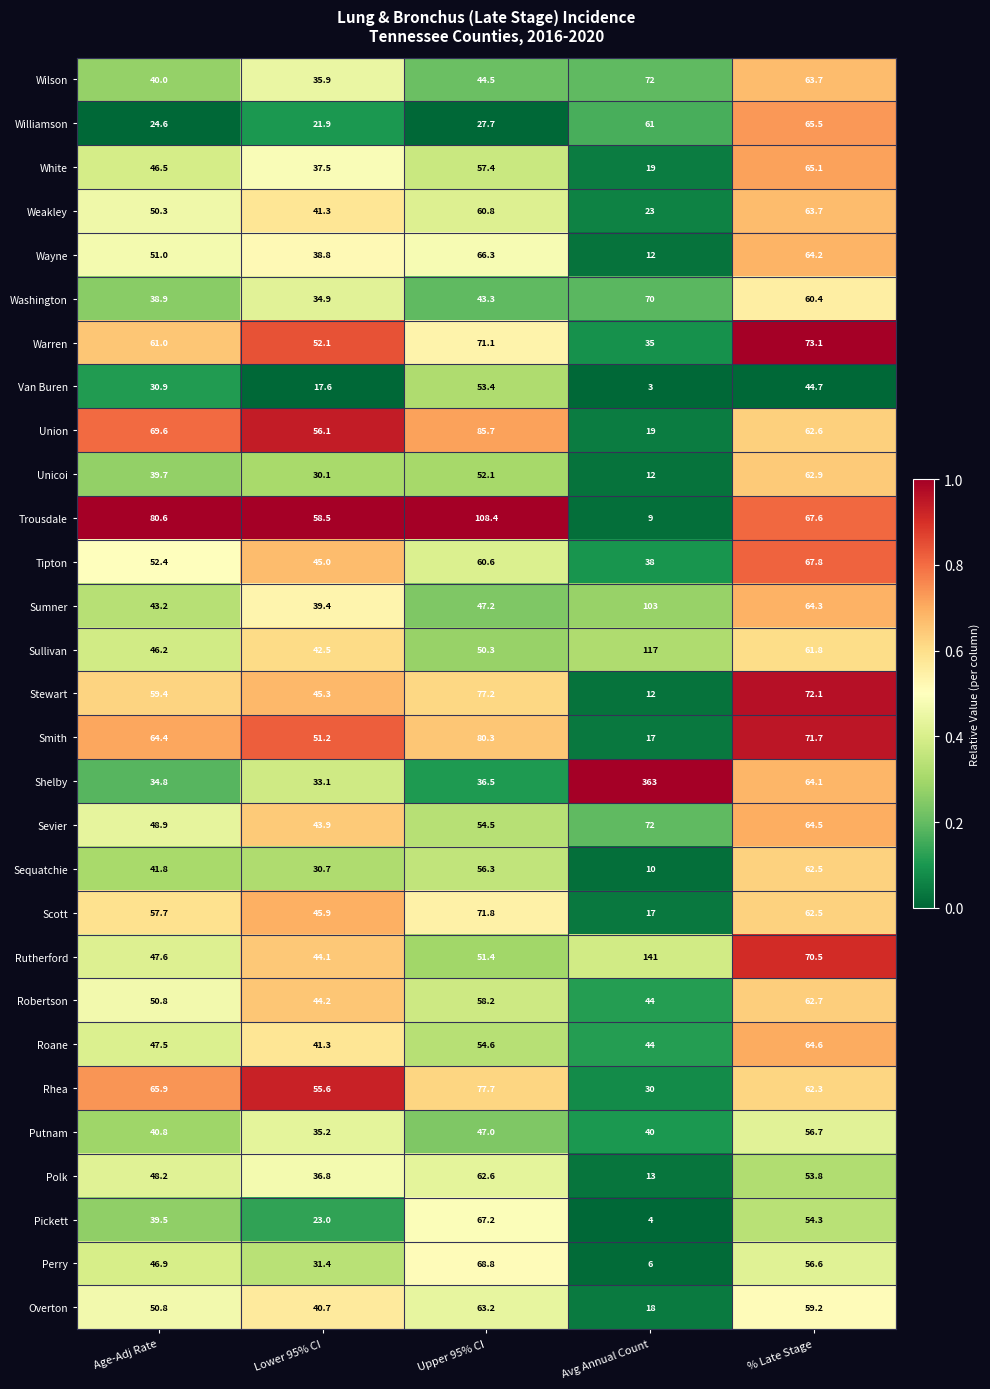

Rank the series at Upper 95% CI from highest to lowest value.

Trousdale, Union, Smith, Rhea, Stewart, Scott, Warren, Perry, Pickett, Wayne, Overton, Polk, Weakley, Tipton, Robertson, White, Sequatchie, Roane, Sevier, Van Buren, Unicoi, Rutherford, Sullivan, Sumner, Putnam, Wilson, Washington, Shelby, Williamson